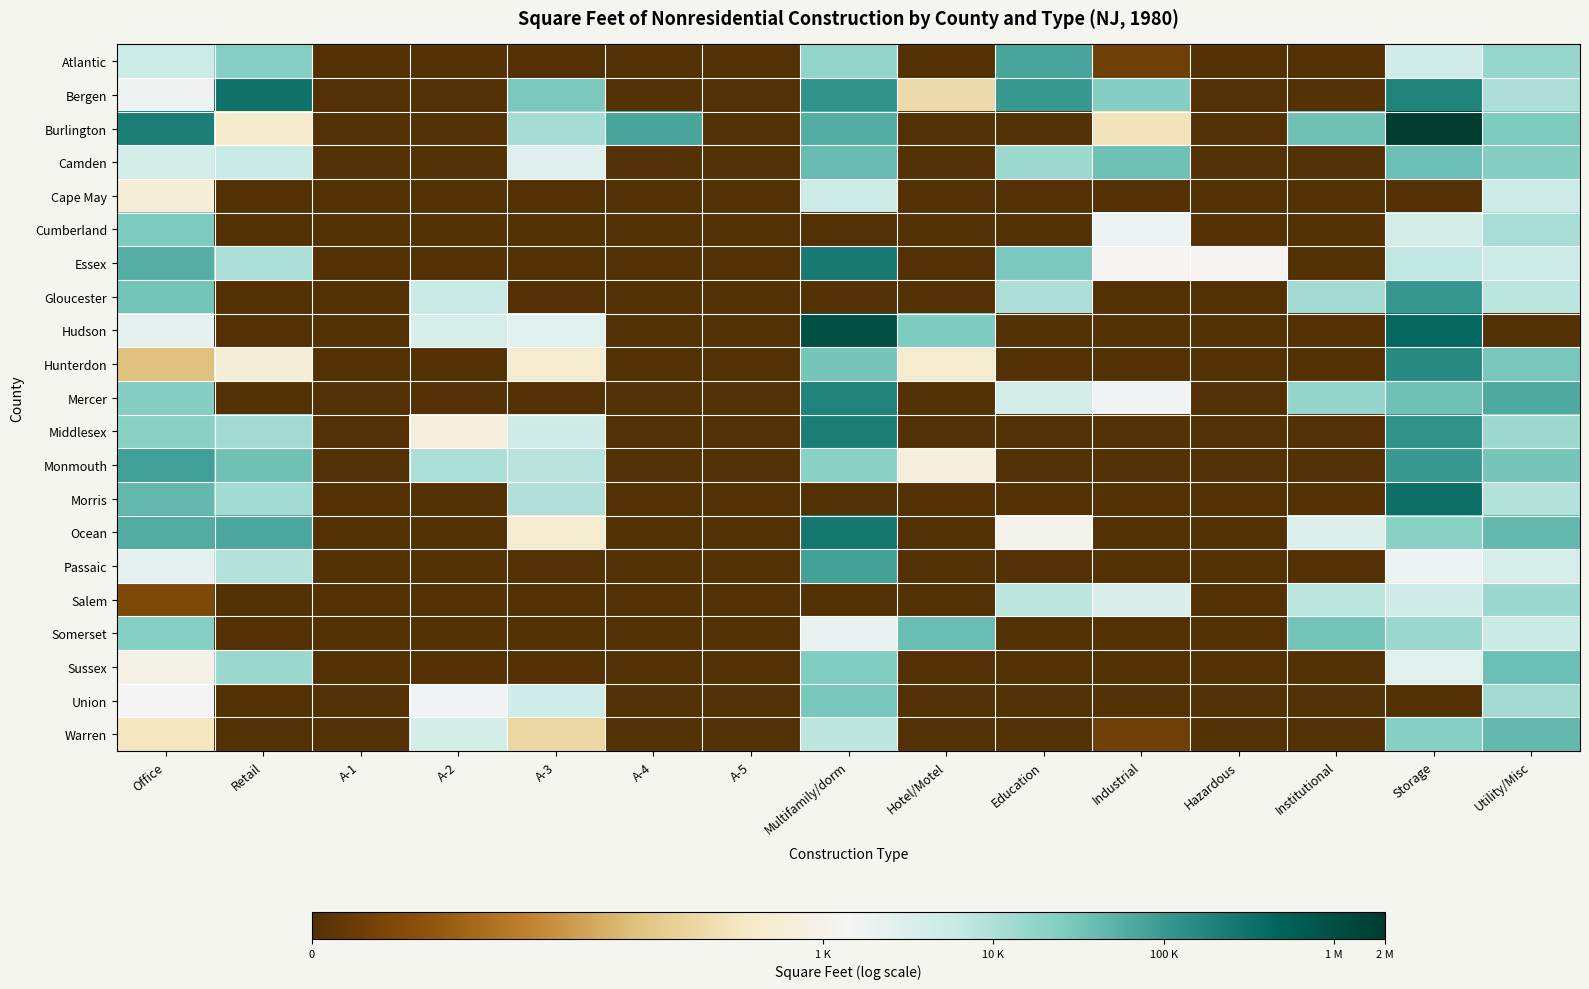

Which category has the highest value across all series?

Storage